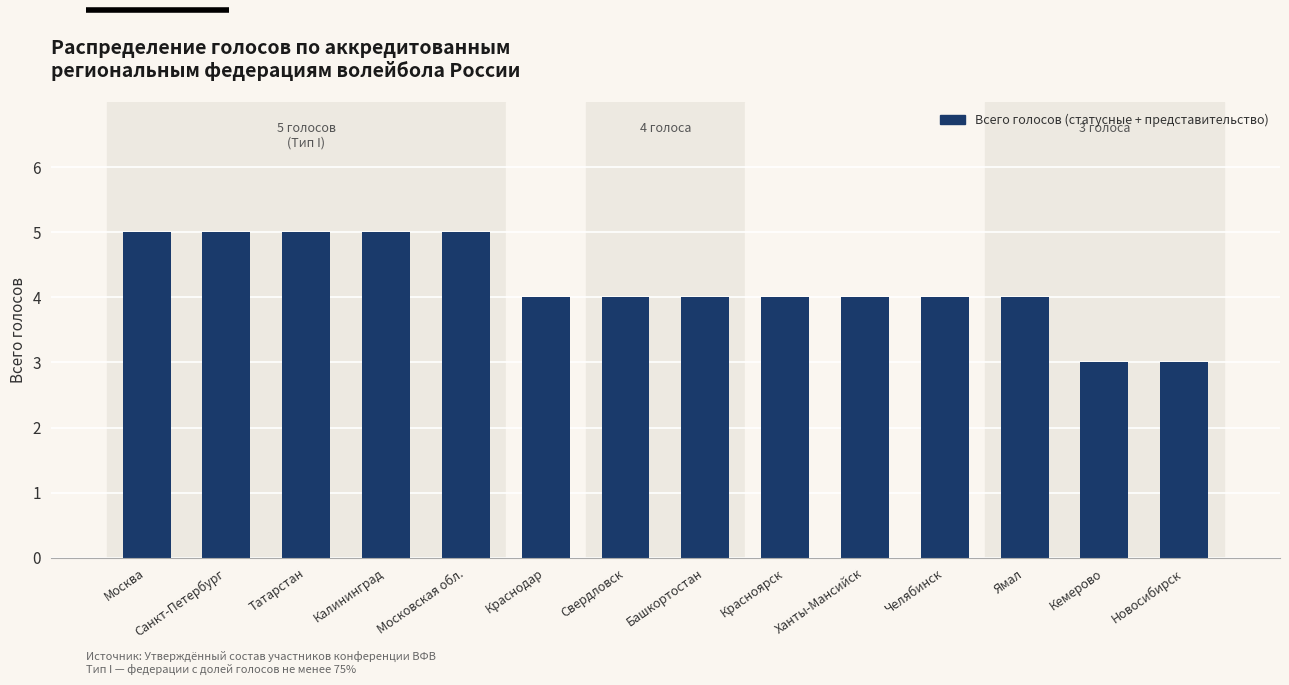

What position from the right is Калининград?

11